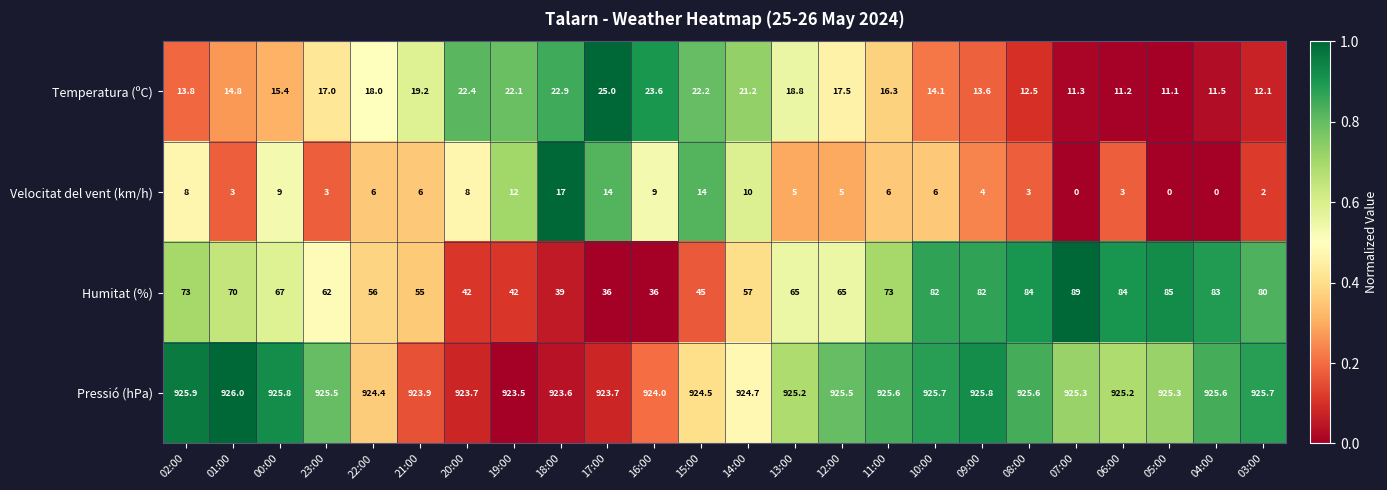

What is the difference between the second highest and second lowest values in the Humitat (%) series?

49.0